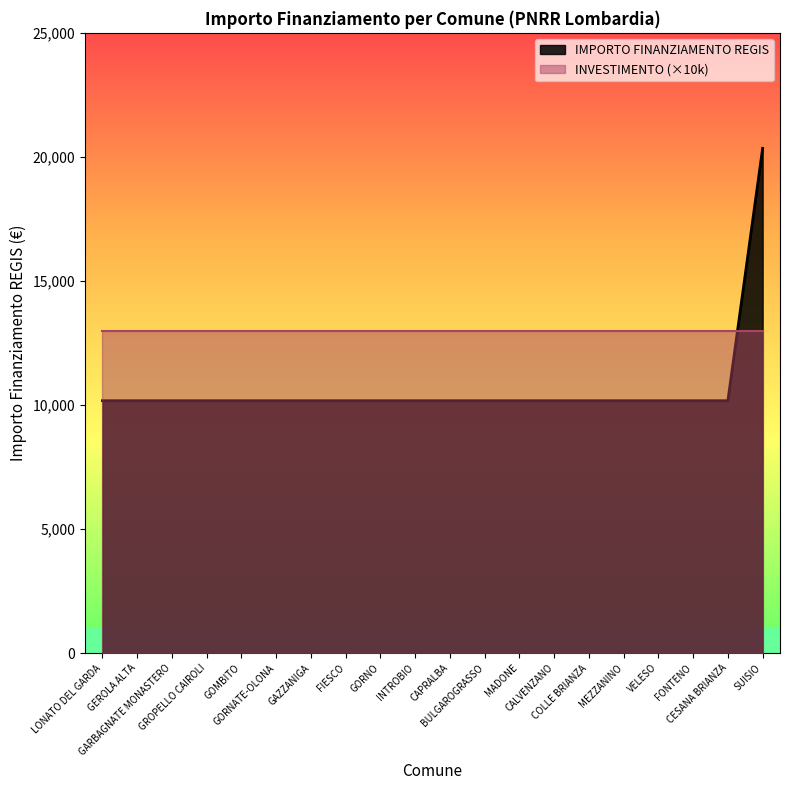

Rank the categories by value from lowest to highest.

LONATO DEL GARDA, GEROLA ALTA, GARBAGNATE MONASTERO, GROPELLO CAIROLI, GOMBITO, GORNATE-OLONA, GAZZANIGA, FIESCO, GORNO, INTROBIO, CAPRALBA, BULGAROGRASSO, MADONE, CALVENZANO, COLLE BRIANZA, MEZZANINO, VELESO, FONTENO, CESANA BRIANZA, SUISIO